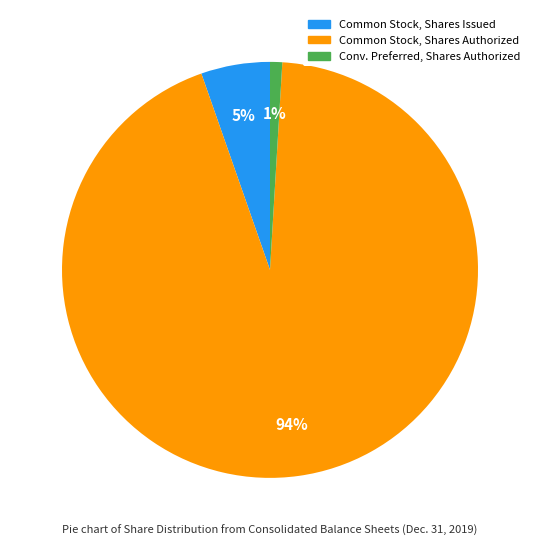

How many slices are in this pie chart?

3